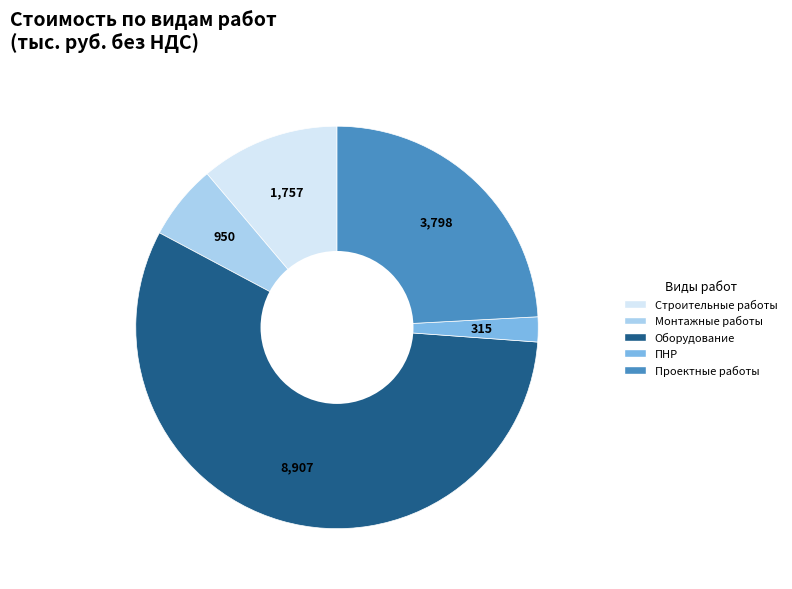

Is there any slice that represents more than half of the pie?

Yes